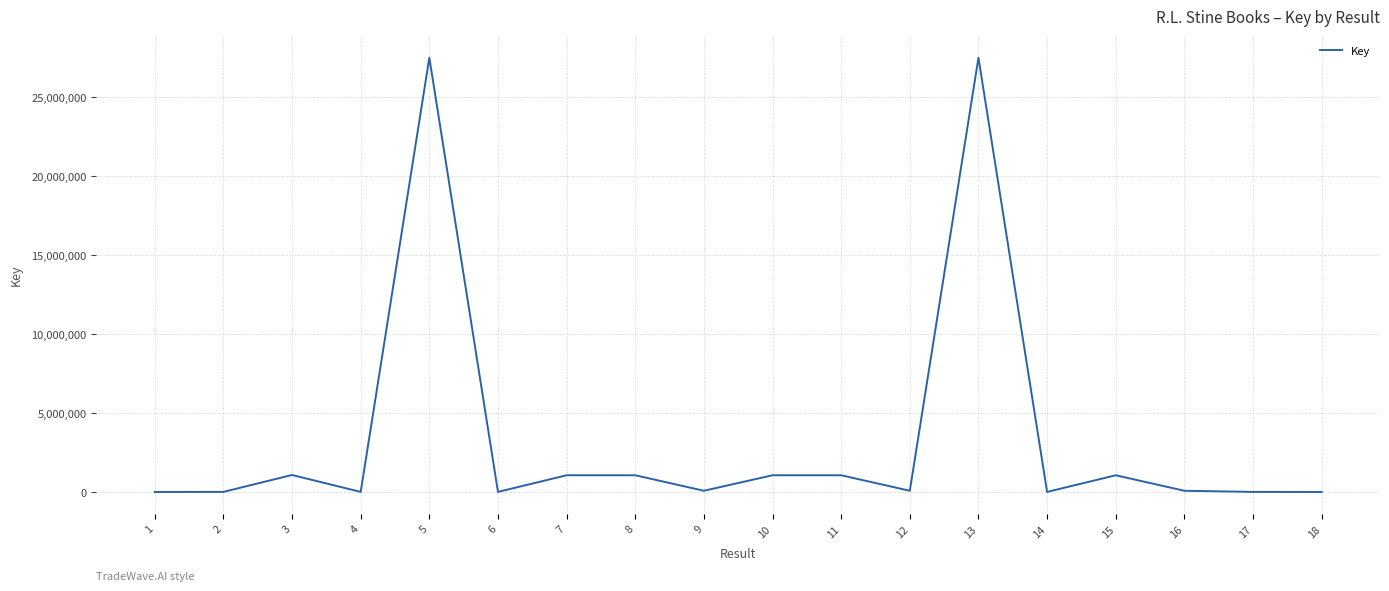

Does the chart display data point markers on the line(s)?

No